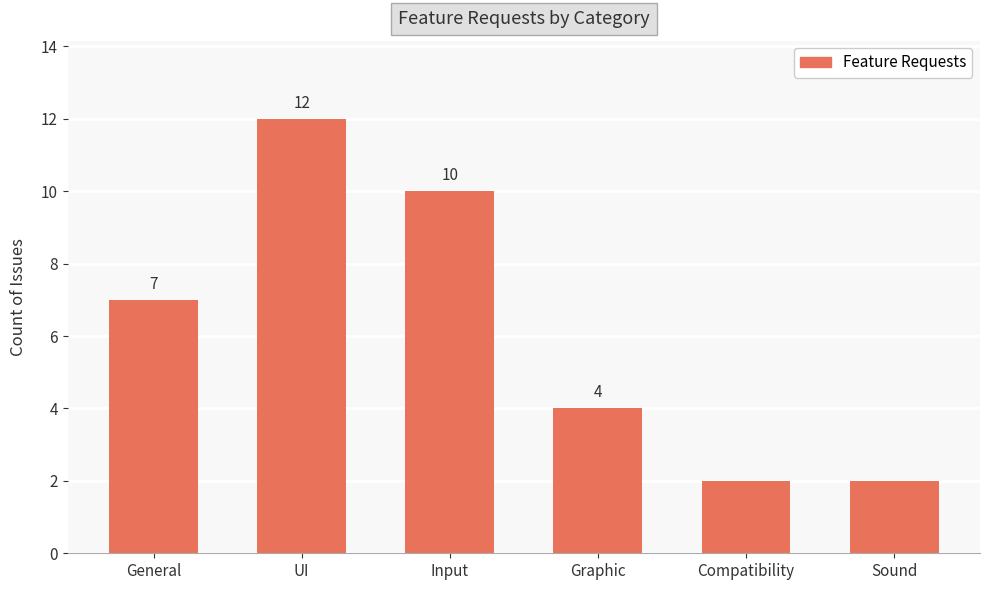

What is the label of the 2nd bar from the right?

Compatibility